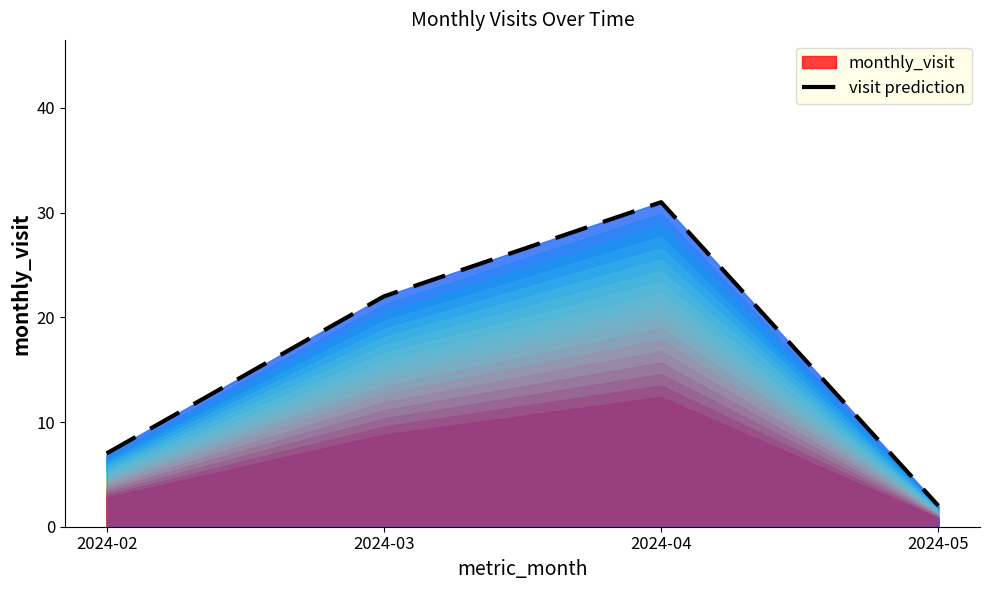

Count the number of categories in the chart.

4